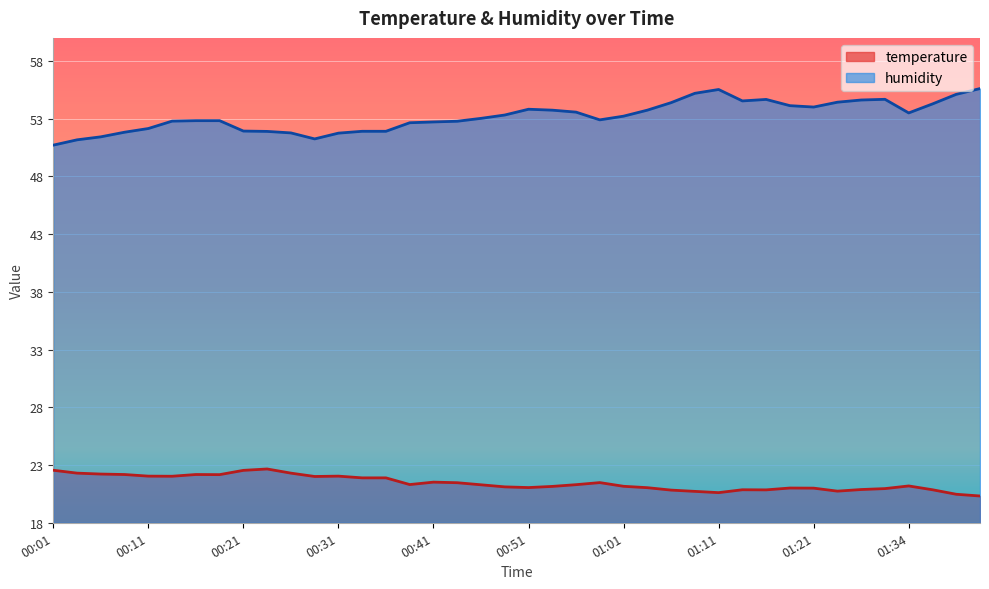

What is the label of the 25th point from the left?

01:01